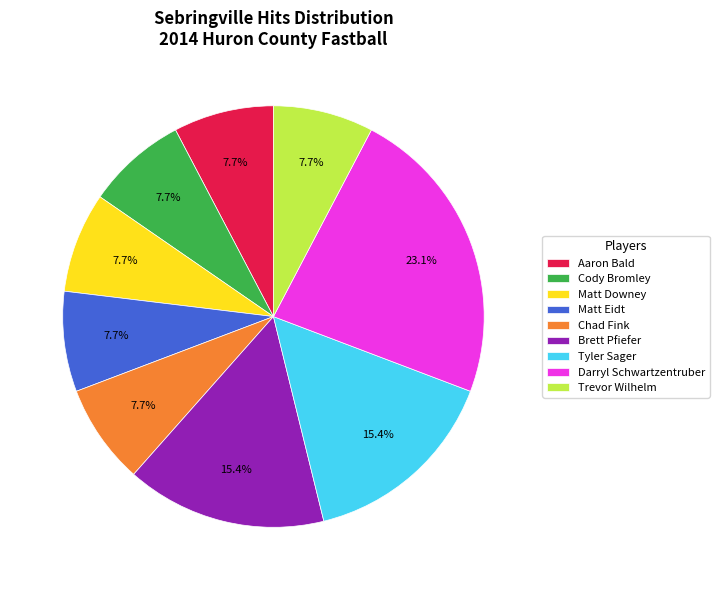

Does Aaron Bald represent more than half of the total?

No